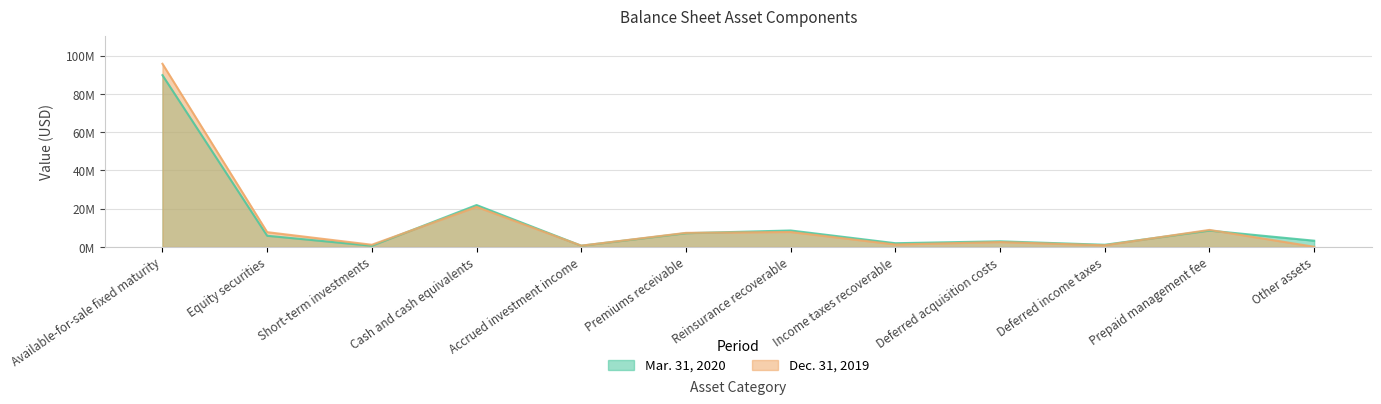

How many lines are shown in the chart?

2